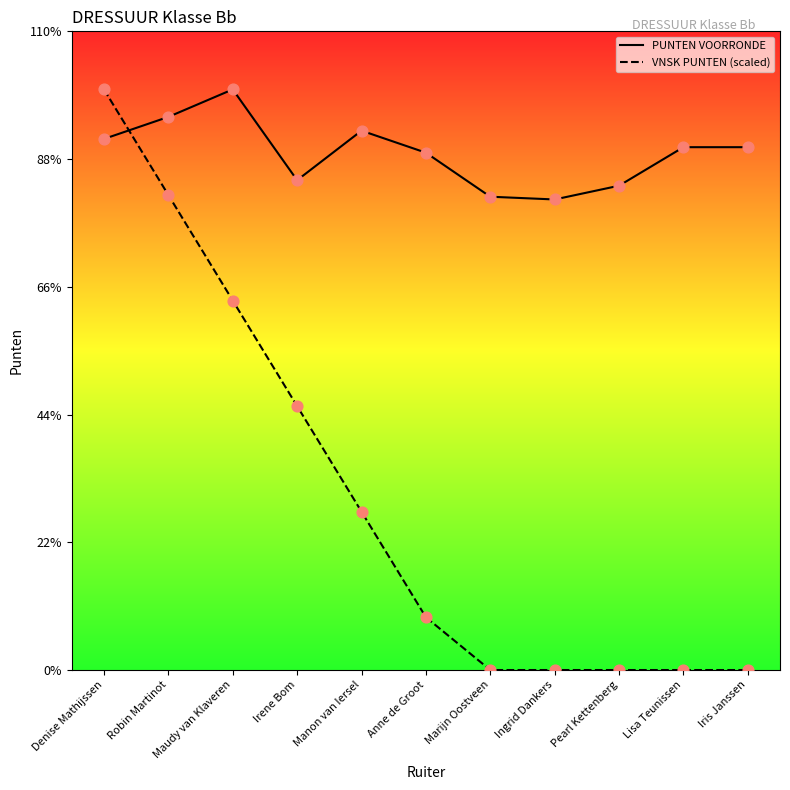

Is the value of PUNTEN VOORRONDE at Anne de Groot greater than the value of VNSK PUNTEN at Marijn Oostveen?

Yes